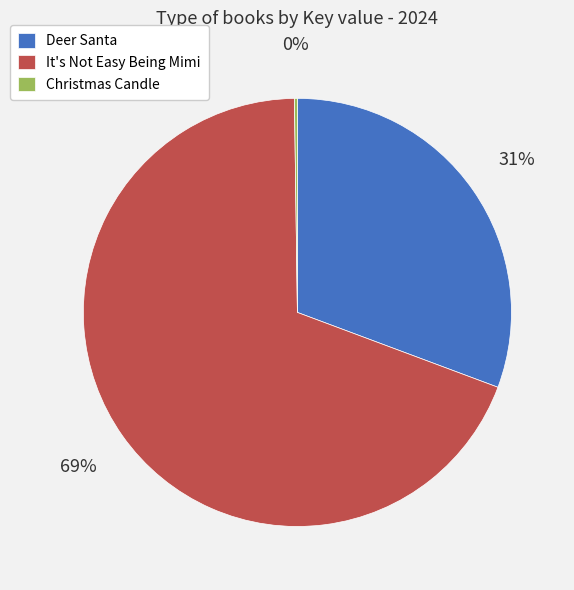

Do Deer Santa and It's Not Easy Being Mimi together represent more than half of the pie?

Yes